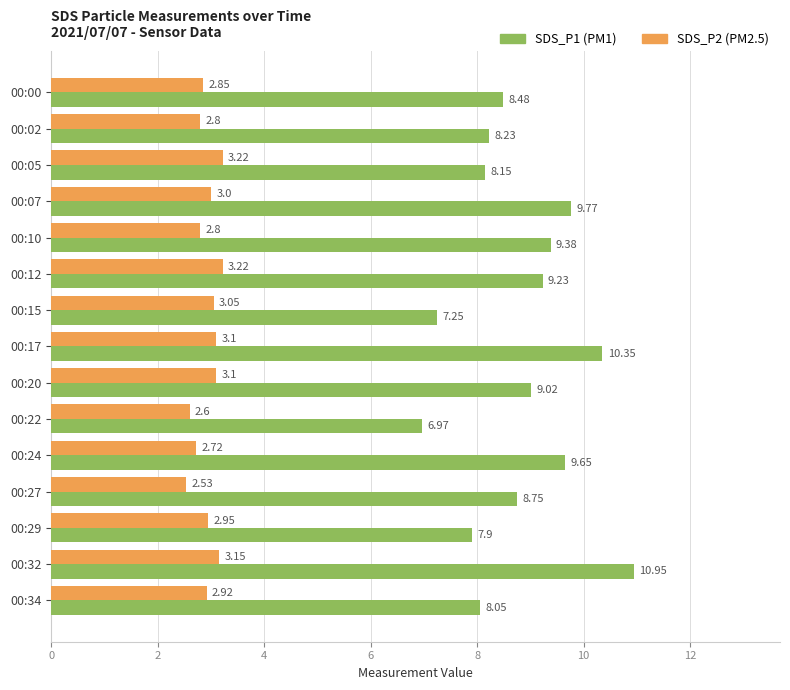

What is the difference between the highest and lowest values at 00:34?

5.1